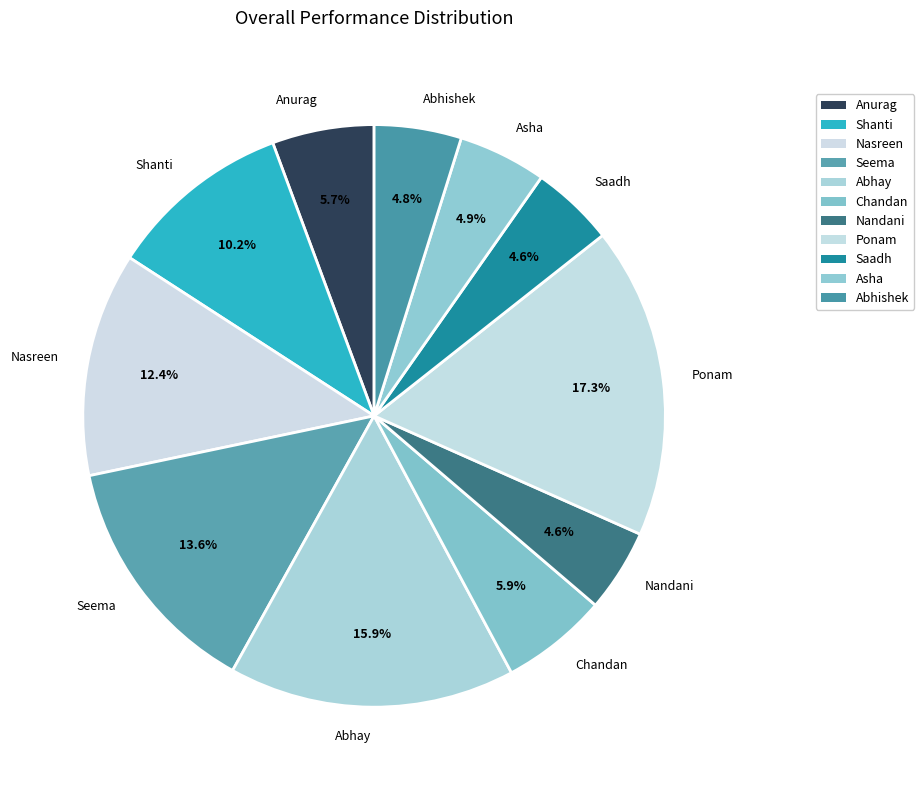

What percentage is the Nandani slice, to the nearest percent?

5%